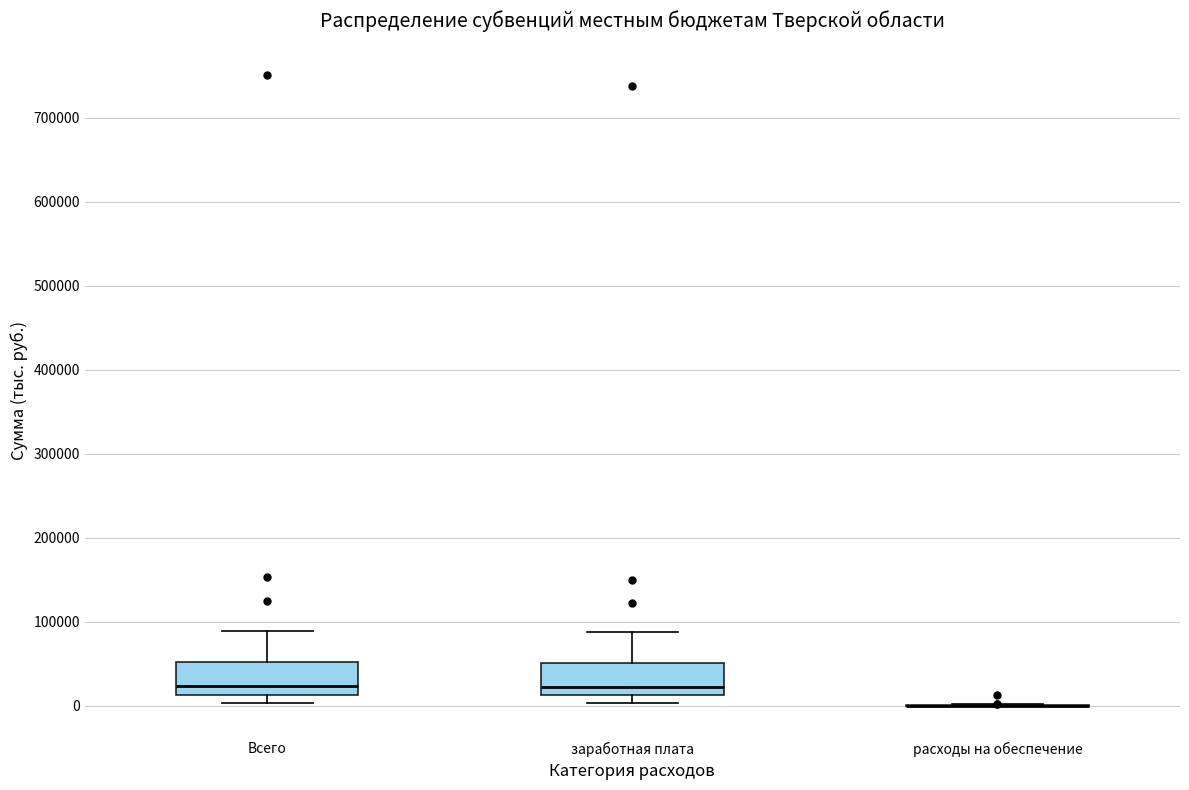

Reading left to right, transcribe this box plot: for each box, give where its median line is, the range the box spans, and where its two whiskers end, as read against the y-axis. The values are not printed on the chart, so give them approximately, as read against the axis.

Всего: median 20000, box 10000 to 50000, whiskers 0 to 90000
заработная плата: median 20000, box 10000 to 50000, whiskers 0 to 90000
расходы на обеспечение: box collapsed to a line at 0, whiskers 0 to 0